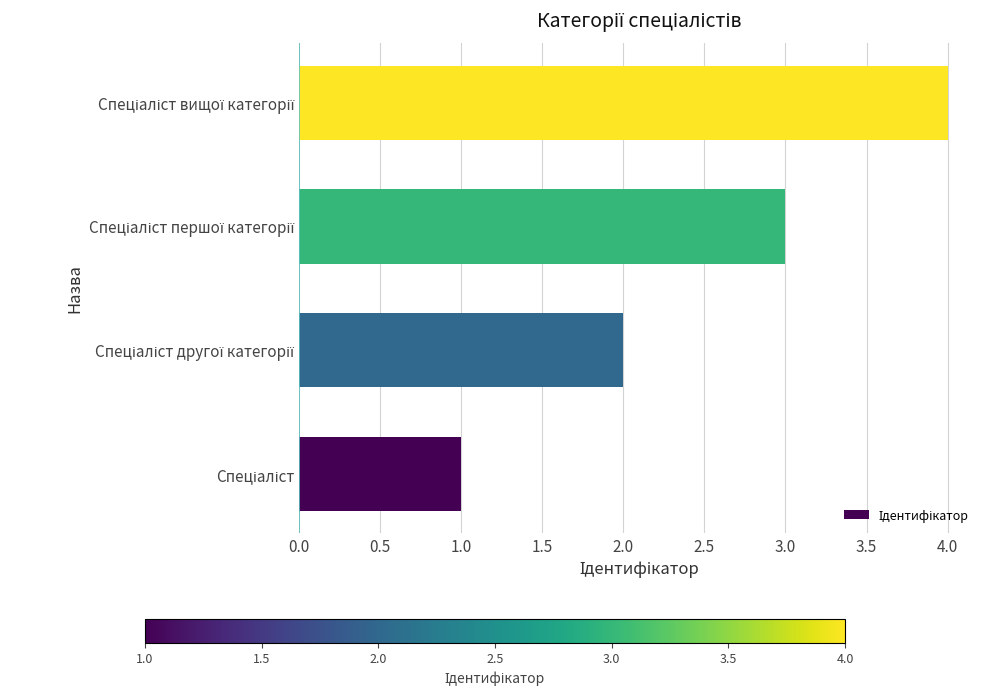

What is the sum of all values?

10